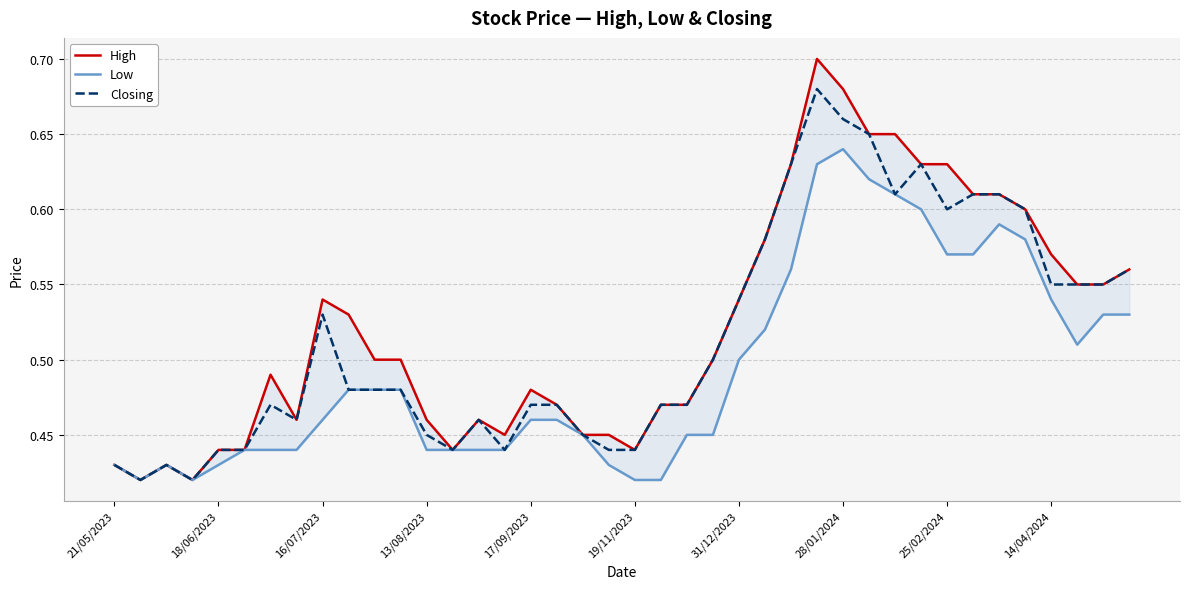

What is the minimum value for High?

0.4